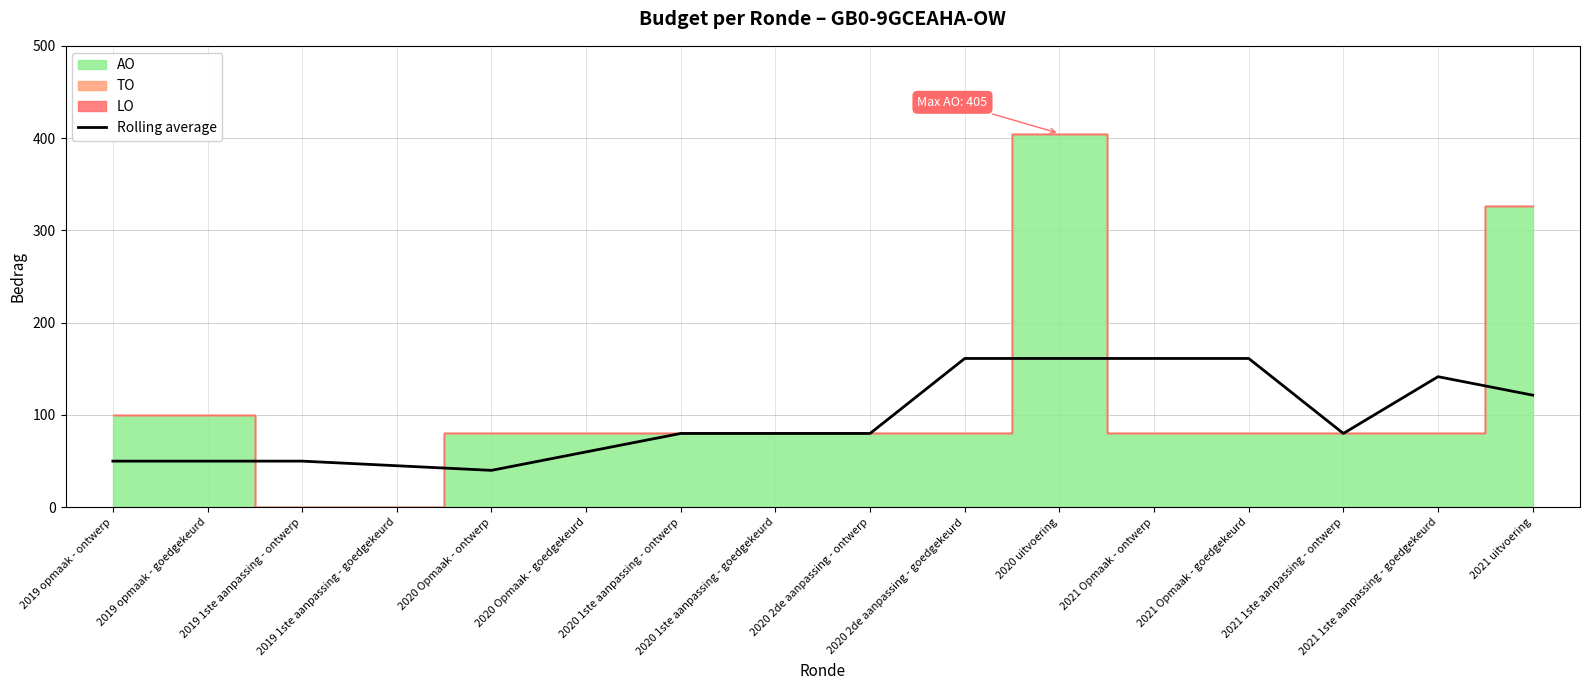

How many lines are shown in the chart?

1